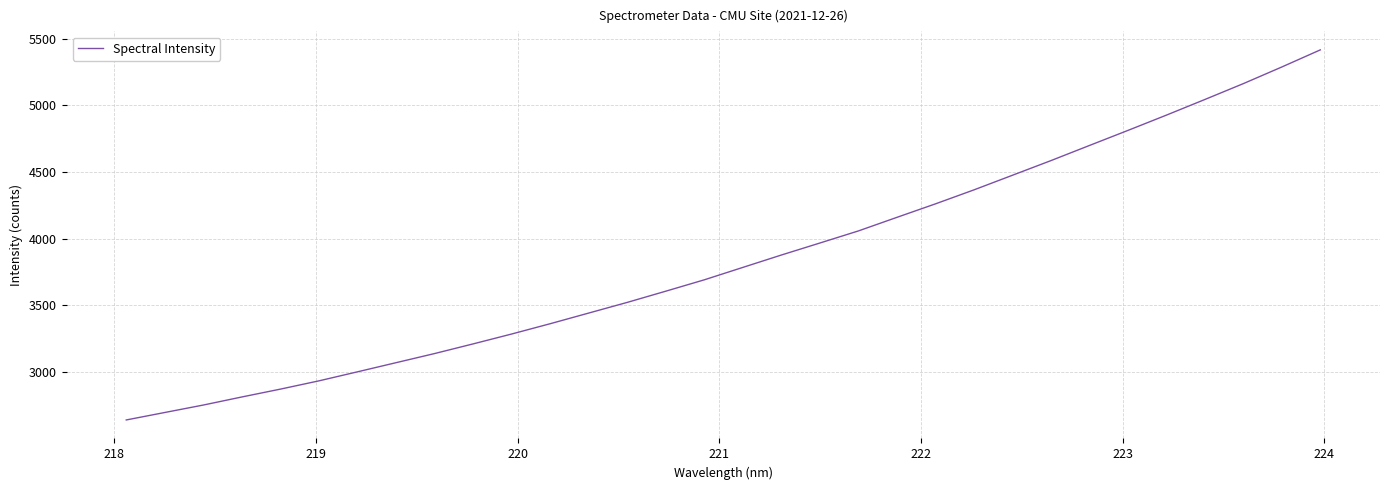

Reading left to right, transcribe all the data shown in this chart.

2639.1	2695.1	2751.0	2811.6	2870.5	2932.6	3000.4	3069.0	3137.5	3210.0	3284.1	3361.5	3441.4	3521.5	3605.5	3690.8	3784.0	3876.8	3966.9	4057.6	4159.5	4260.6	4365.6	4475.2	4585.2	4698.6	4811.7	4926.4	5043.8	5162.9	5287.7	5416.0